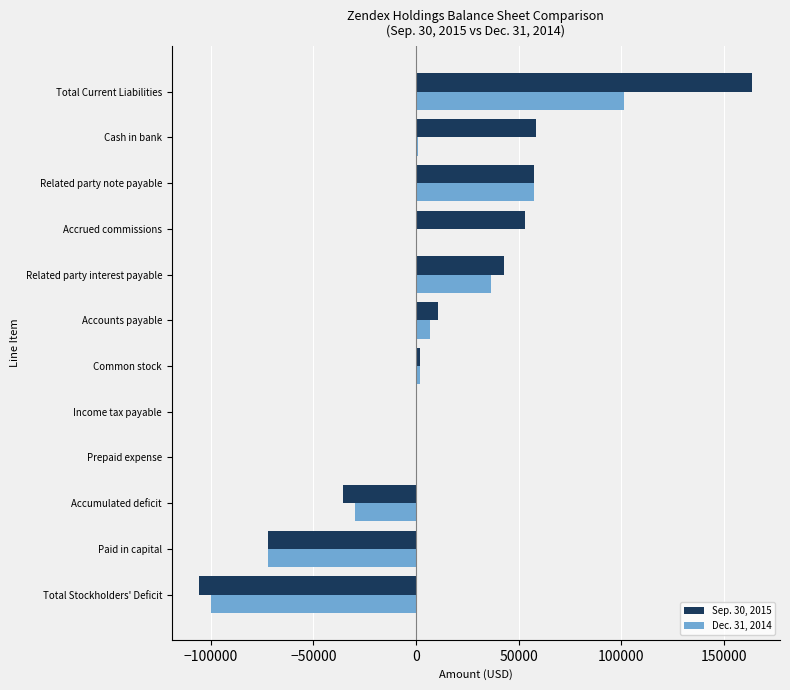

How many categories are shown in the chart?

12